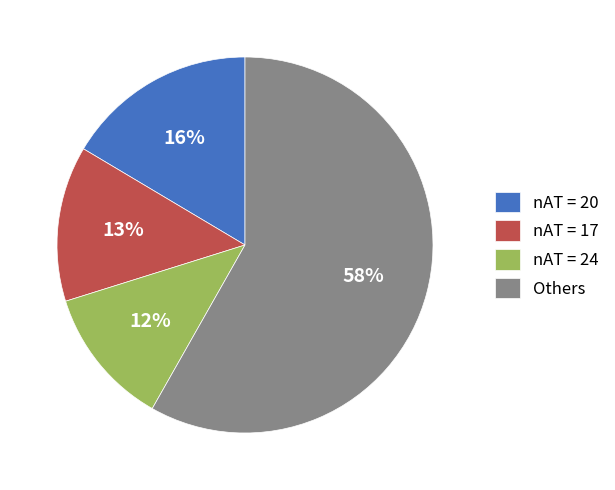

Which slice is the largest?

Others